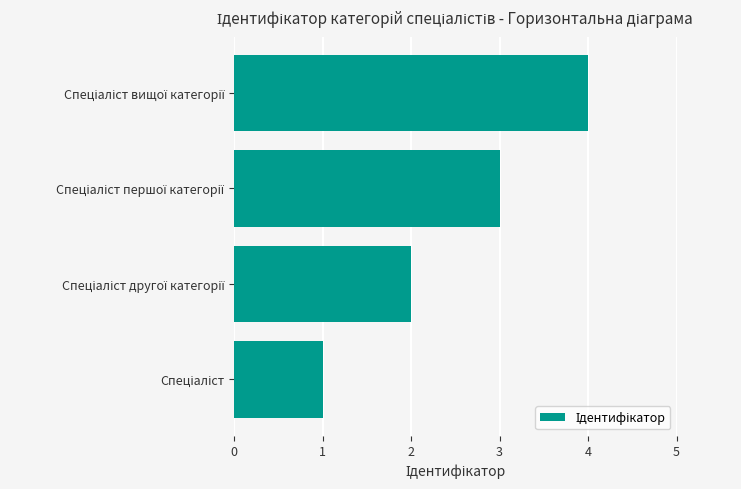

What is the greatest value displayed?

4